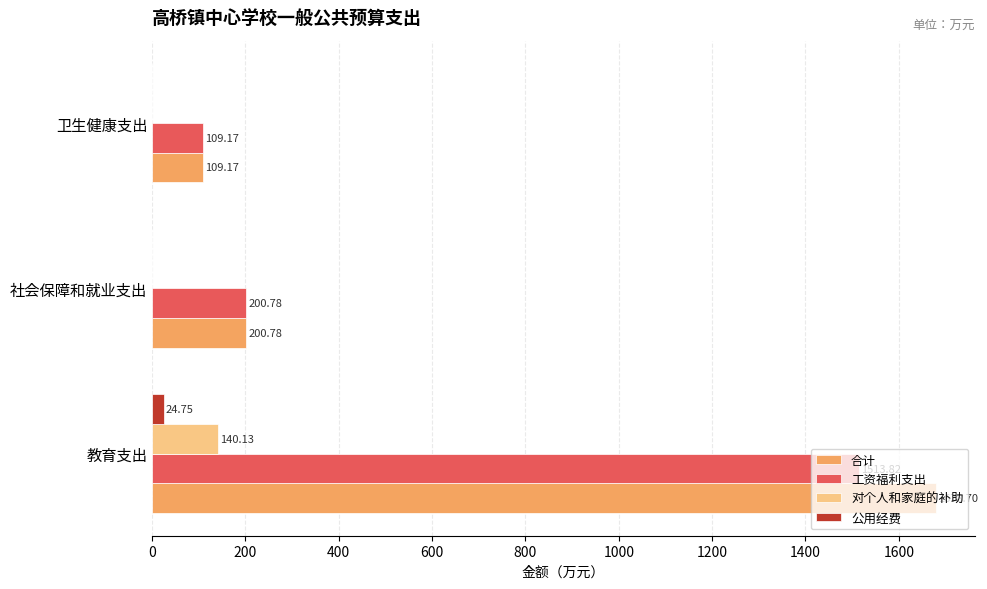

What is the sum of the 合计 values at 卫生健康支出 and 教育支出?

1787.9